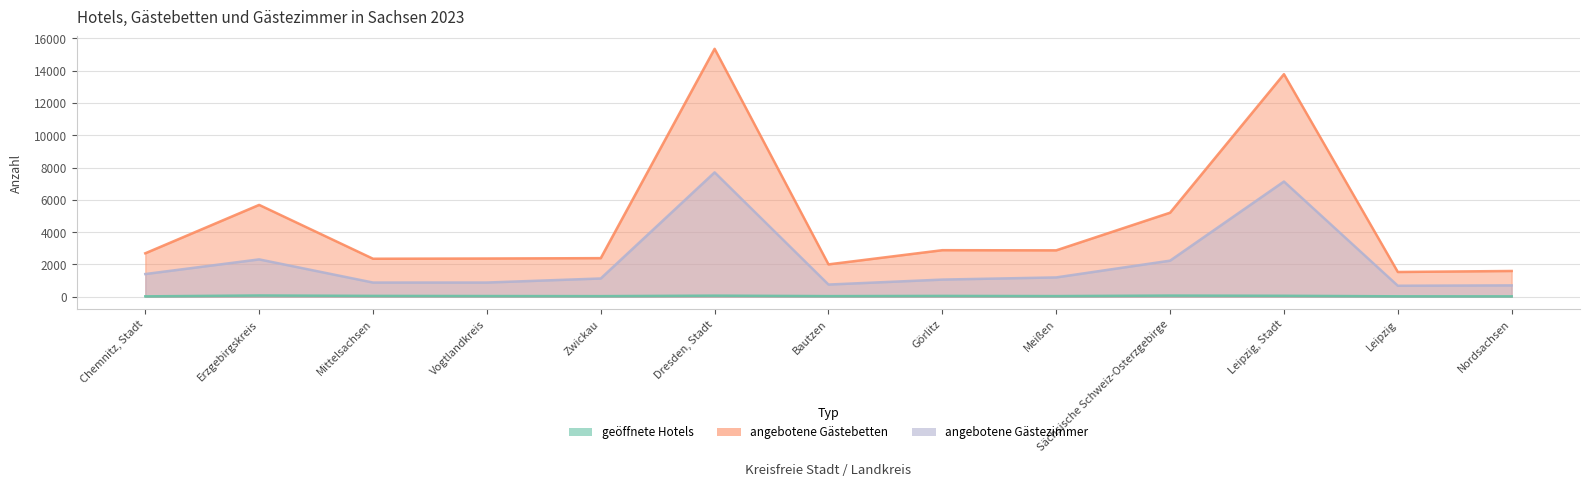

Rank the series by their maximum value, from lowest to highest.

geöffnete Hotels, angebotene Gästezimmer, angebotene Gästebetten